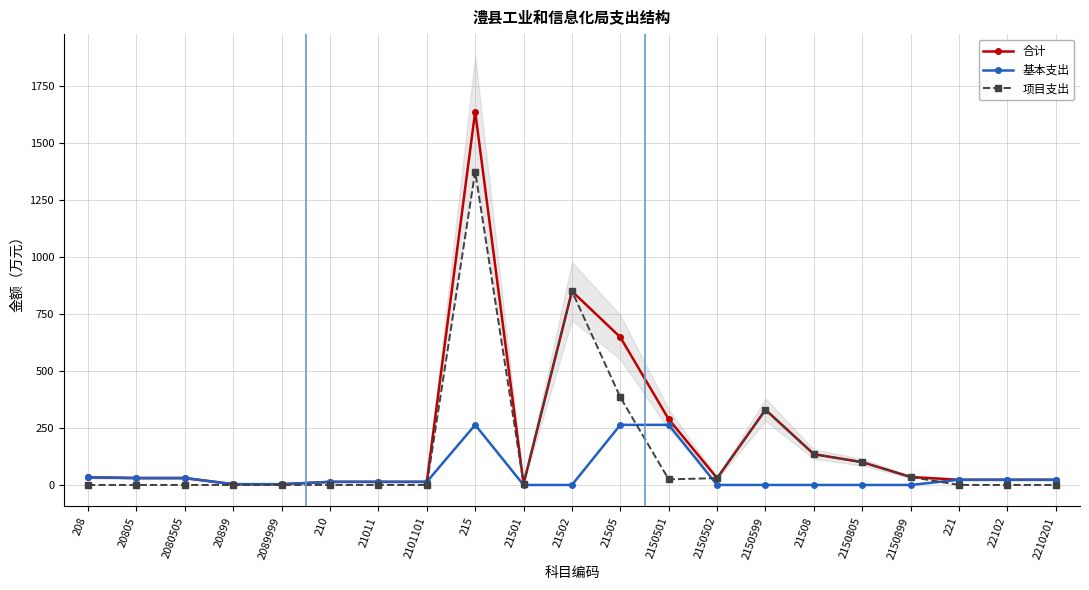

What is the value of the 项目支出 point at the 16th from the left?

135.0